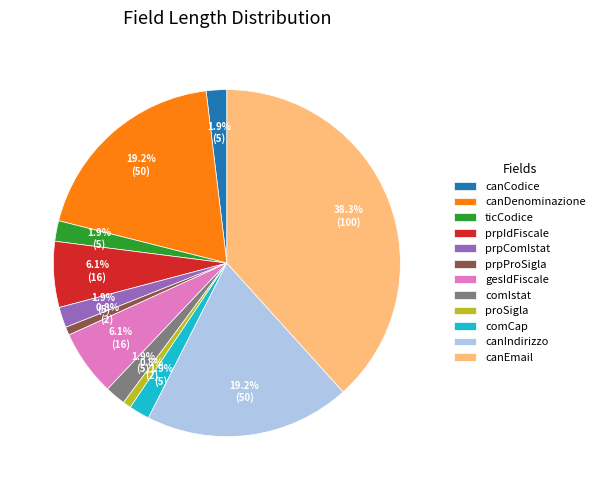

How many segments does this pie chart have?

12